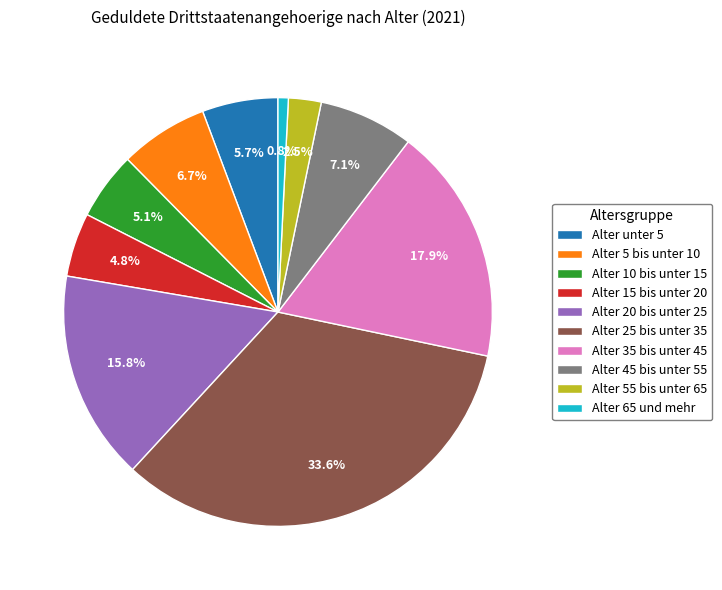

To the nearest percent, what portion does Alter 25 bis unter 35 represent?

34%